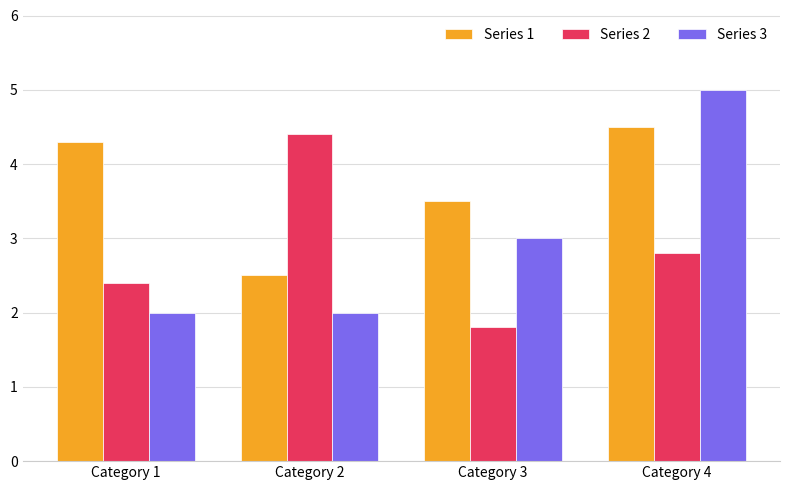

What is the approximate value of Series 1 at Category 3?

3.5